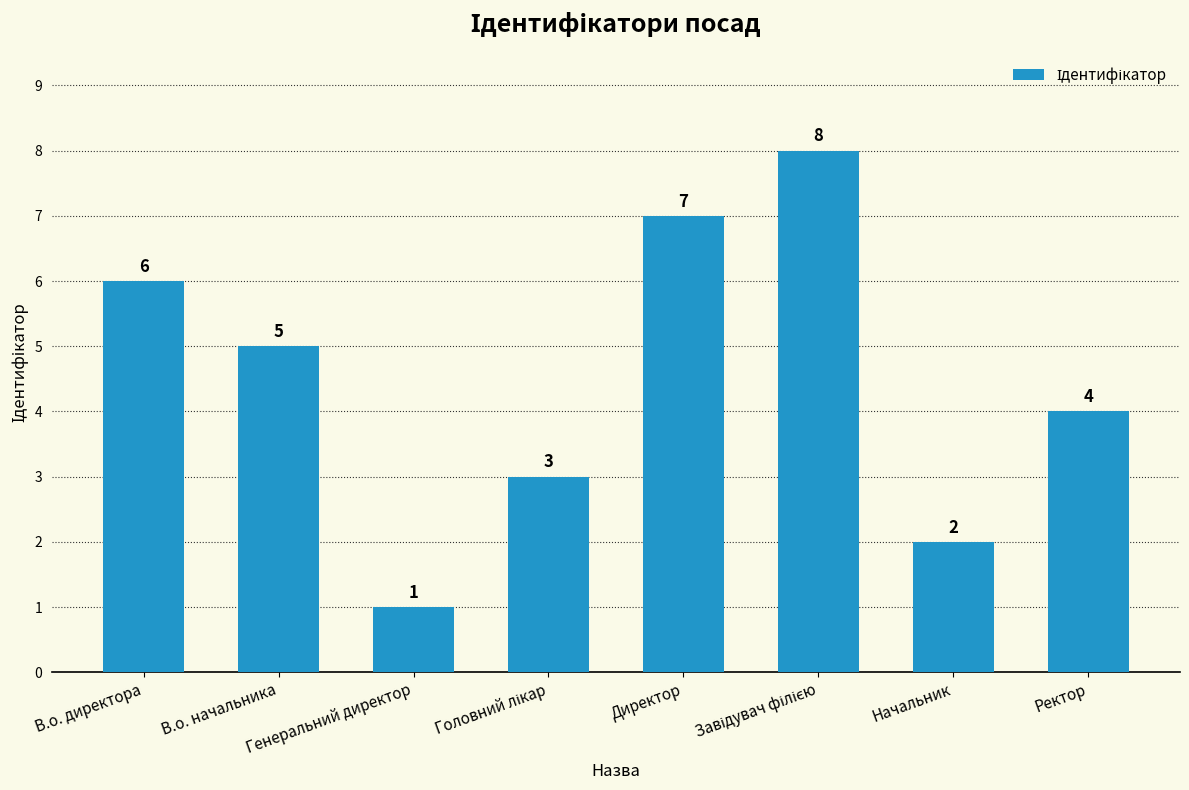

What is the approximate value at В.о. директора?

6